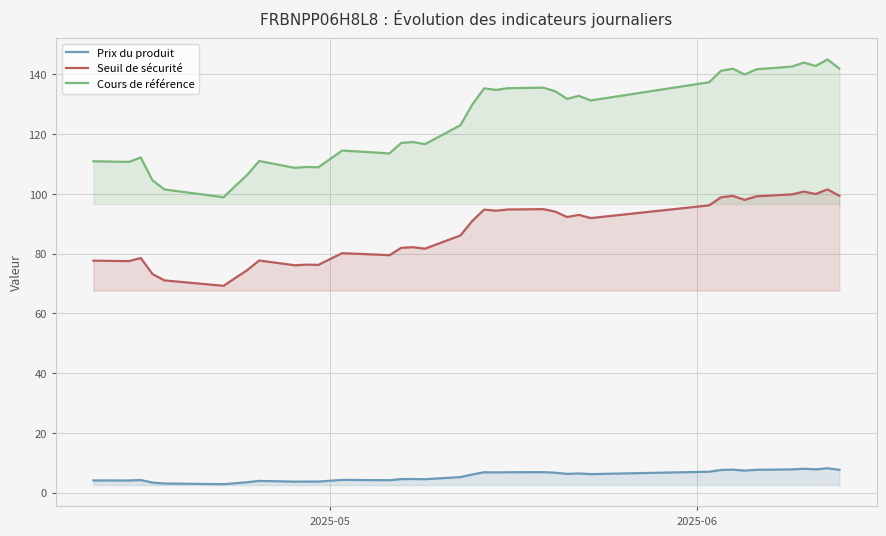

What is the maximum value for Seuil de sécurité?

101.5